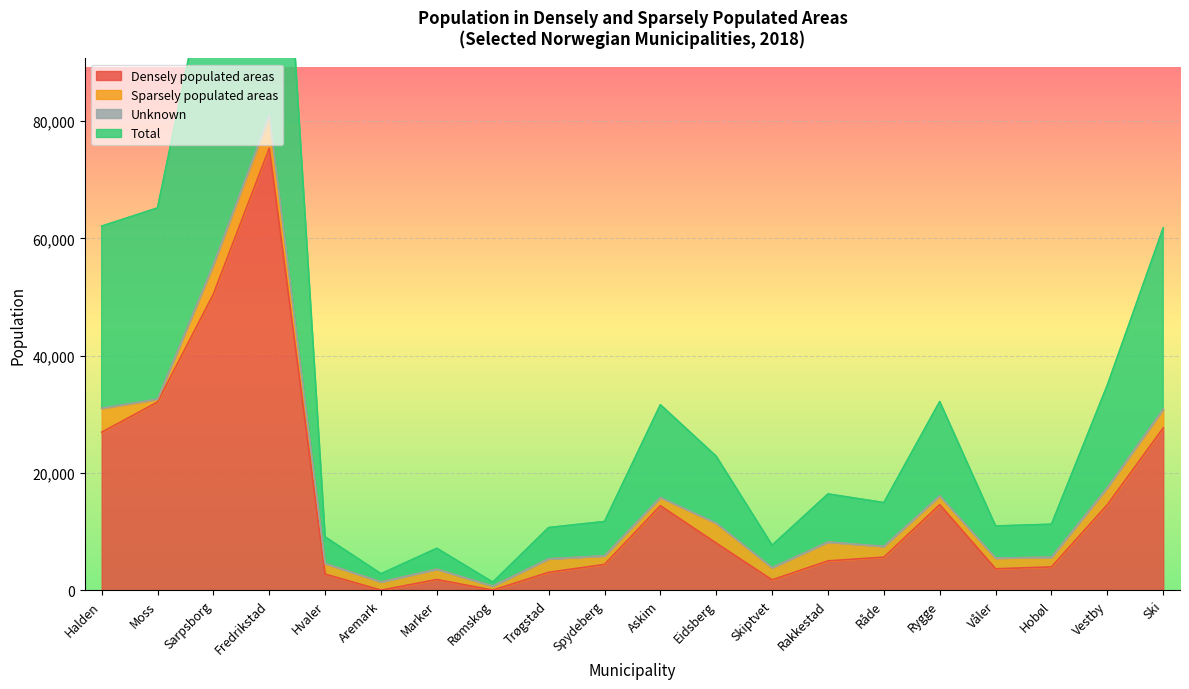

True or false: Total and Densely populated areas cross at least once.

False